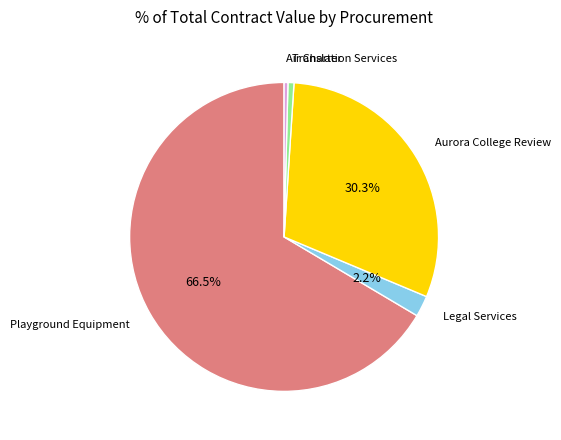

How many slices are in this pie chart?

5